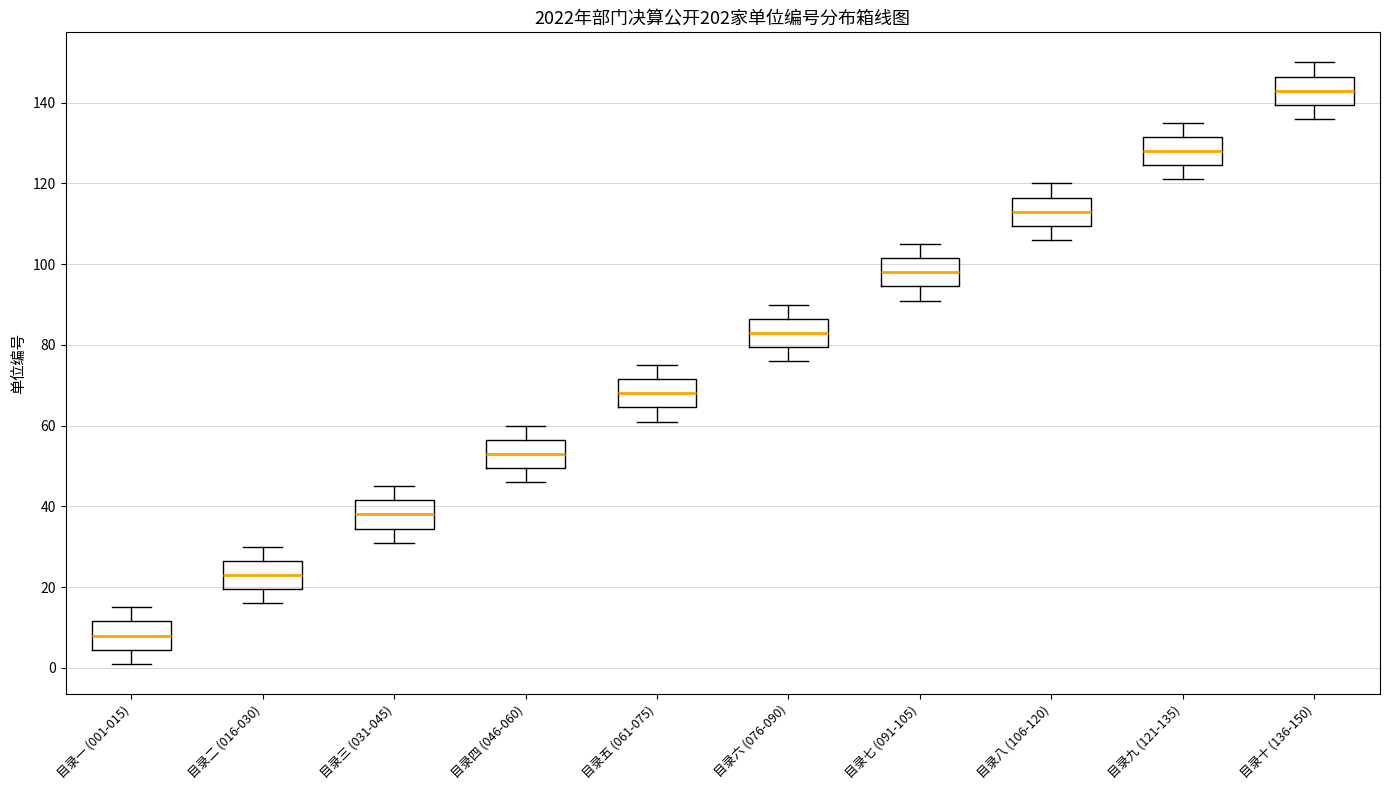

Reading left to right, transcribe this box plot: for each box, give where its median line is, the range the box spans, and where its two whiskers end, as read against the y-axis. The values are not printed on the chart, so give them approximately, as read against the axis.

目录一 (001-015): median 8, box 4 to 12, whiskers 2 to 16
目录二 (016-030): median 24, box 20 to 26, whiskers 16 to 30
目录三 (031-045): median 38, box 34 to 42, whiskers 32 to 46
目录四 (046-060): median 54, box 50 to 56, whiskers 46 to 60
目录五 (061-075): median 68, box 64 to 72, whiskers 62 to 76
目录六 (076-090): median 84, box 80 to 86, whiskers 76 to 90
目录七 (091-105): median 98, box 94 to 102, whiskers 92 to 106
目录八 (106-120): median 114, box 110 to 116, whiskers 106 to 120
目录九 (121-135): median 128, box 124 to 132, whiskers 122 to 136
目录十 (136-150): median 144, box 140 to 146, whiskers 136 to 150